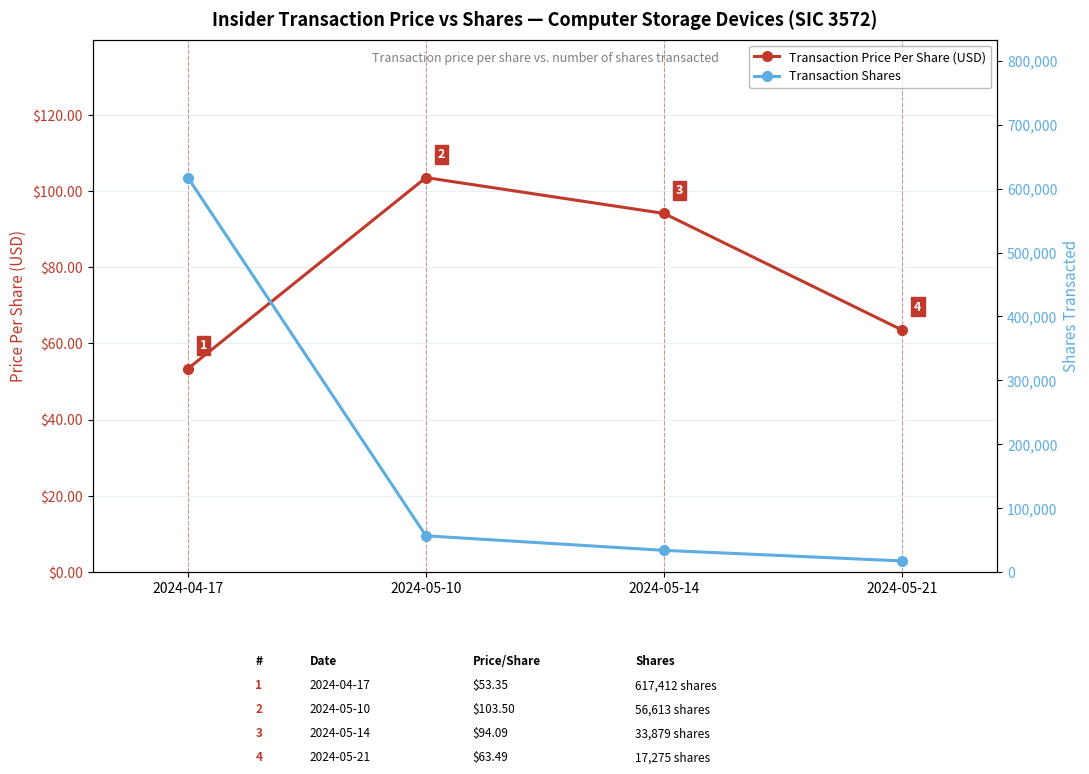

Count the number of categories in the chart.

4